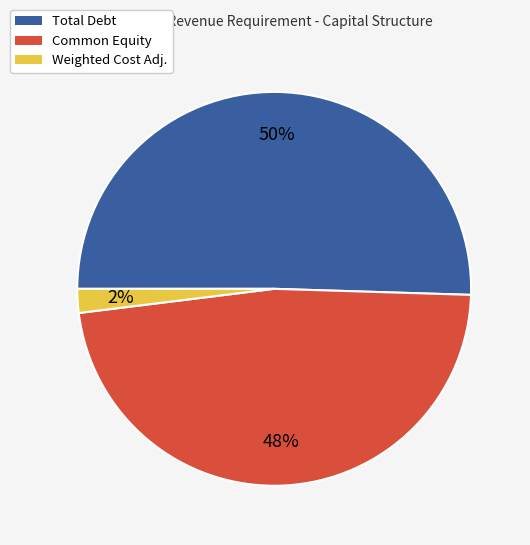

To the nearest percent, what is the average slice percentage?

33%